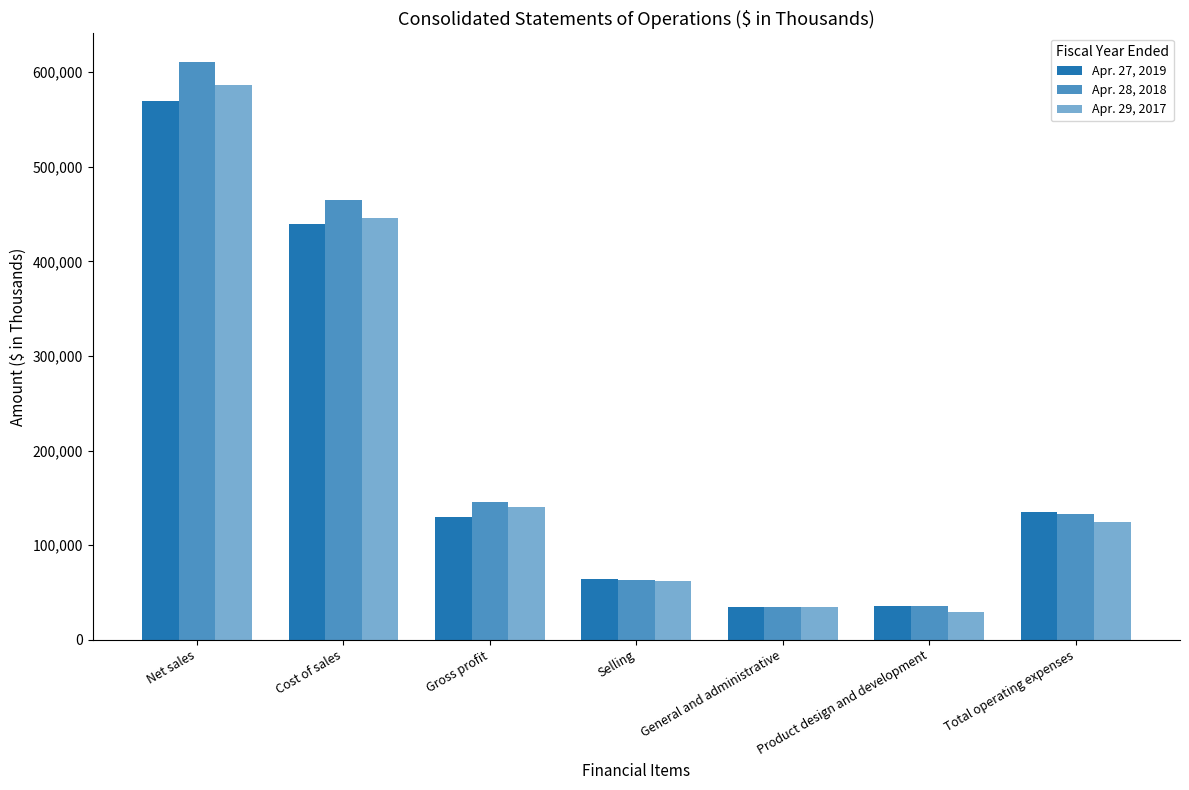

Which series has the largest range (max minus min)?

Apr. 28, 2018